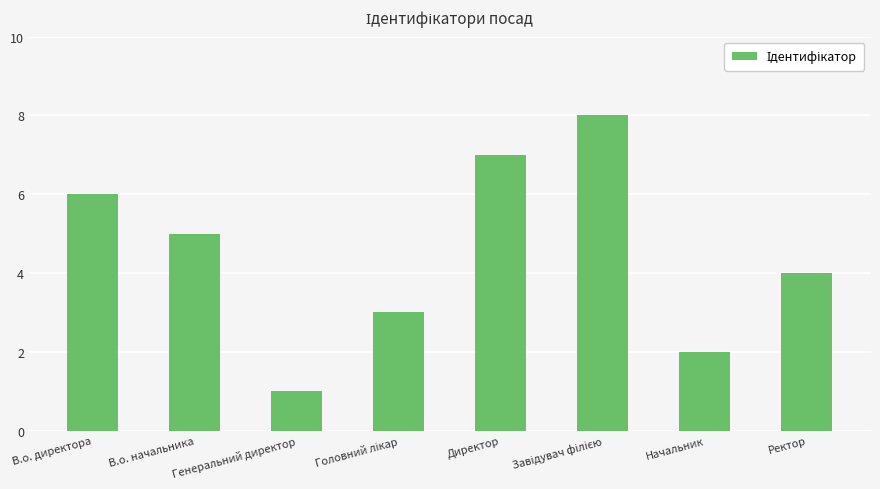

Are the bars horizontal?

No